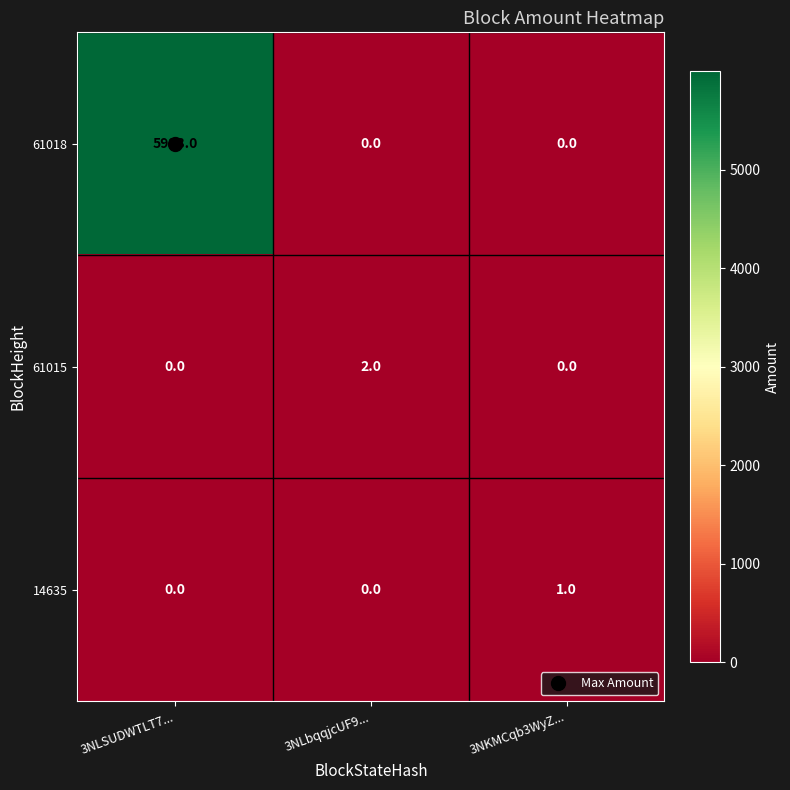

The value of 61015 at 3NLSUDWTLT7... is 1. True or false?

False